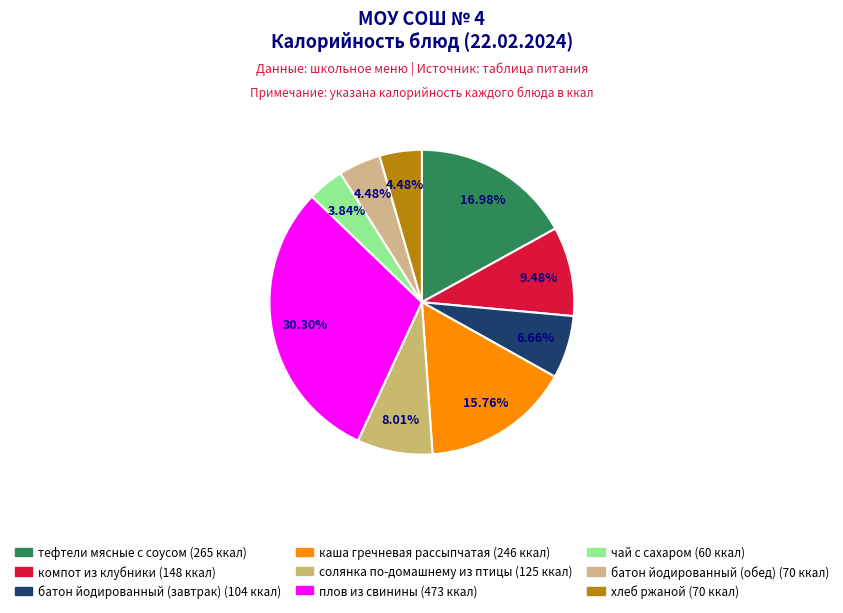

Rank the categories by value from highest to lowest.

плов из свинины, тефтели мясные с соусом, каша гречневая рассыпчатая, компот из клубники, солянка по-домашнему из птицы, батон йодированный (завтрак), батон йодированный (обед), хлеб ржаной, чай с сахаром